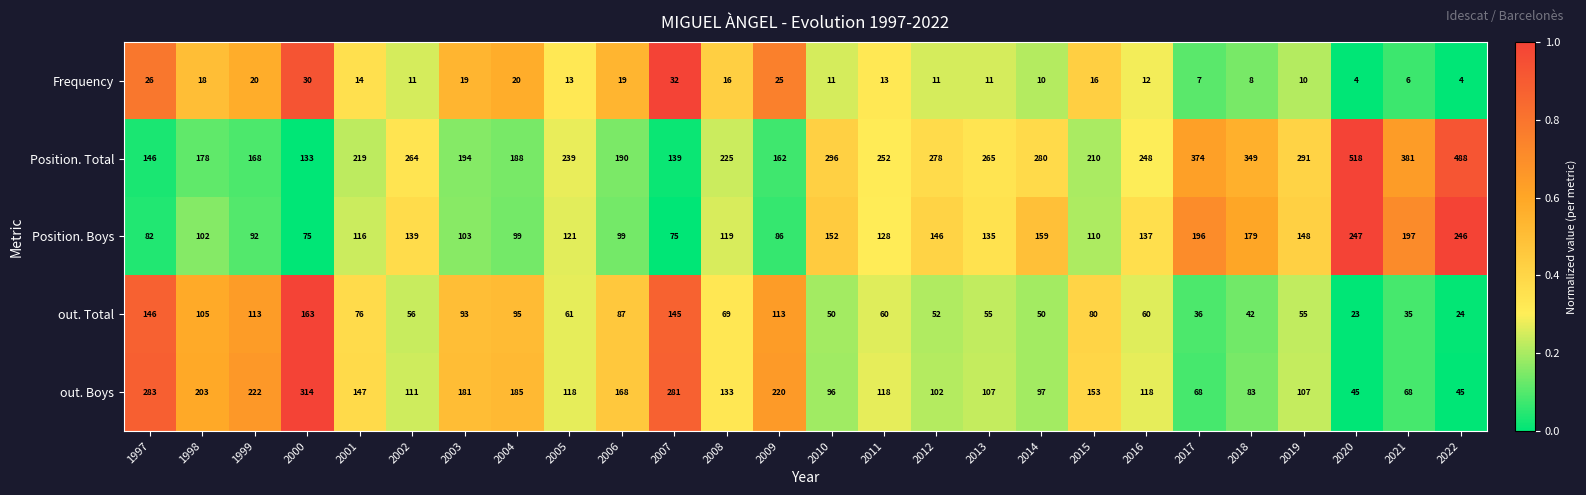

True or false: out. Total has a value of 24 at 2012.

False